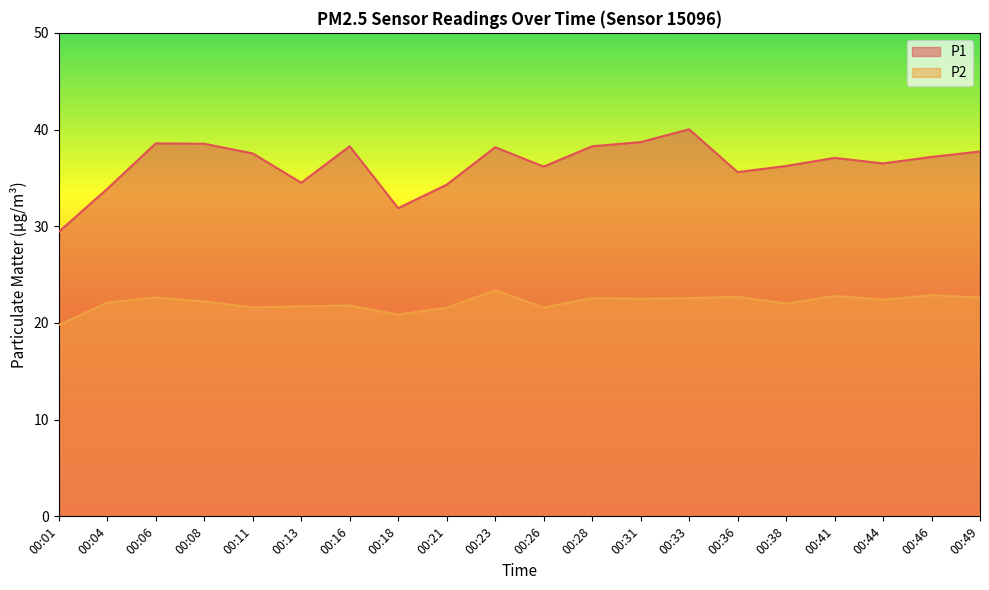

Which has a higher value, 00:26 or 00:01?

00:26